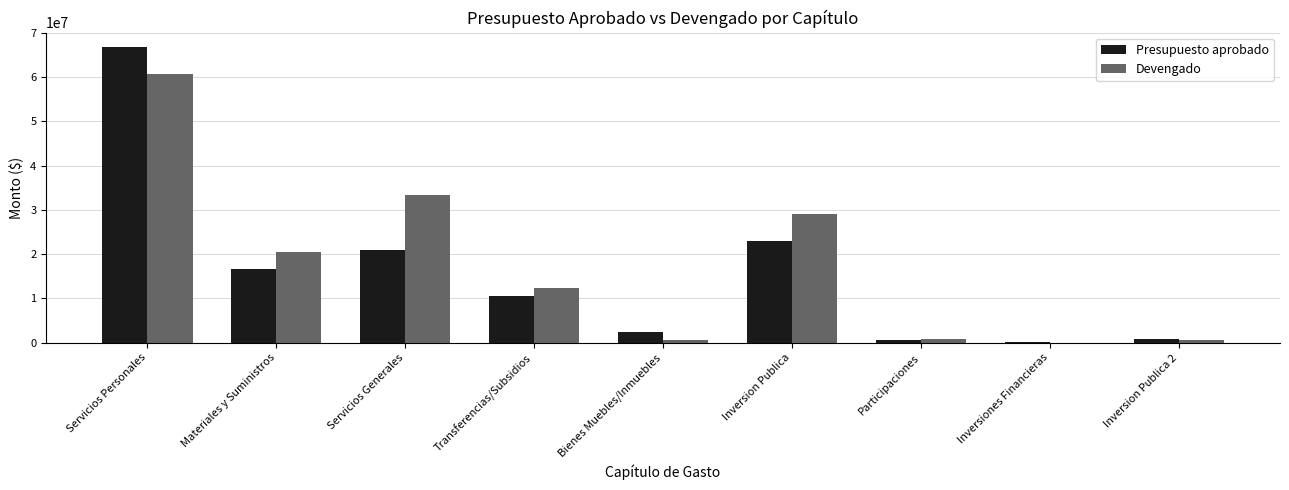

What is the sum of all Devengado values?

158057335.9